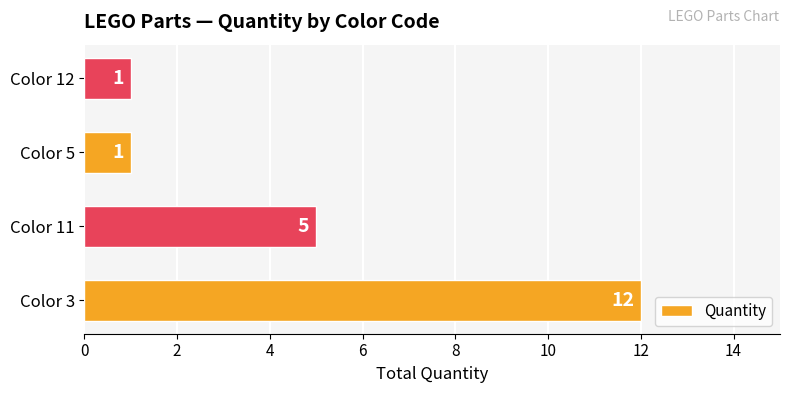

What is the change in value from Color 3 to Color 11?

-7